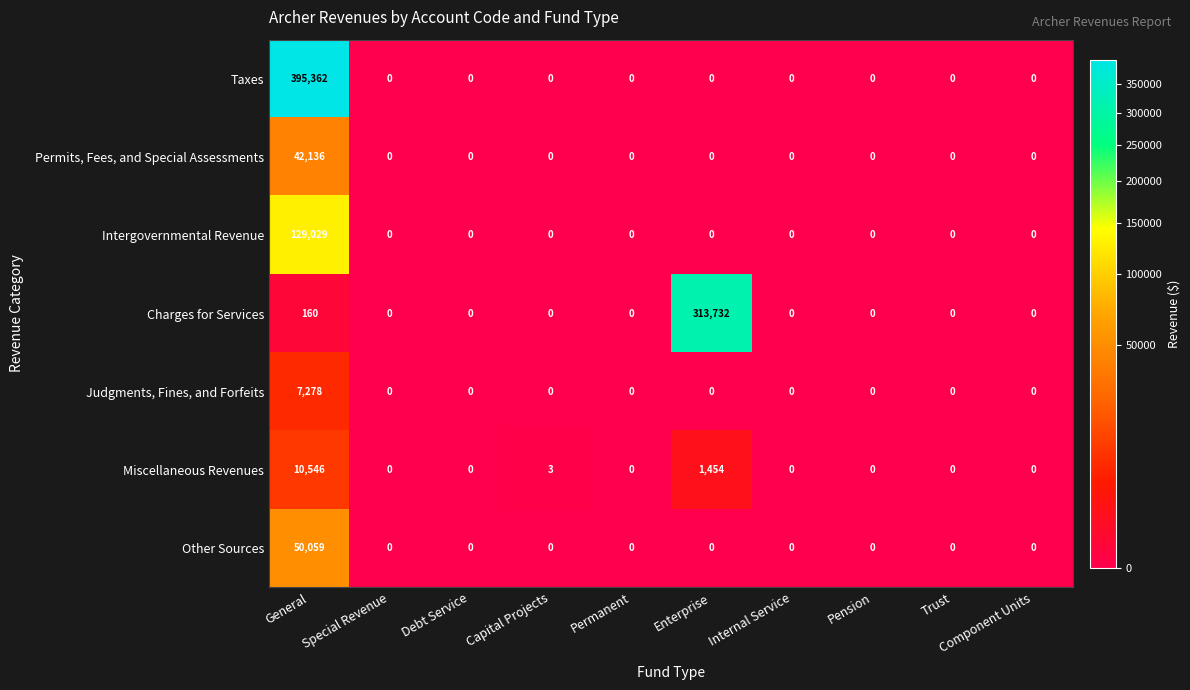

What is the highest value of the Other Sources series?

50059